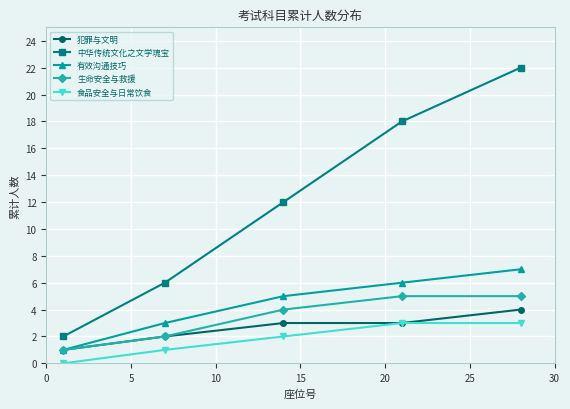

What is the difference between the maximum and minimum values in the 食品安全与日常饮食 series?

3